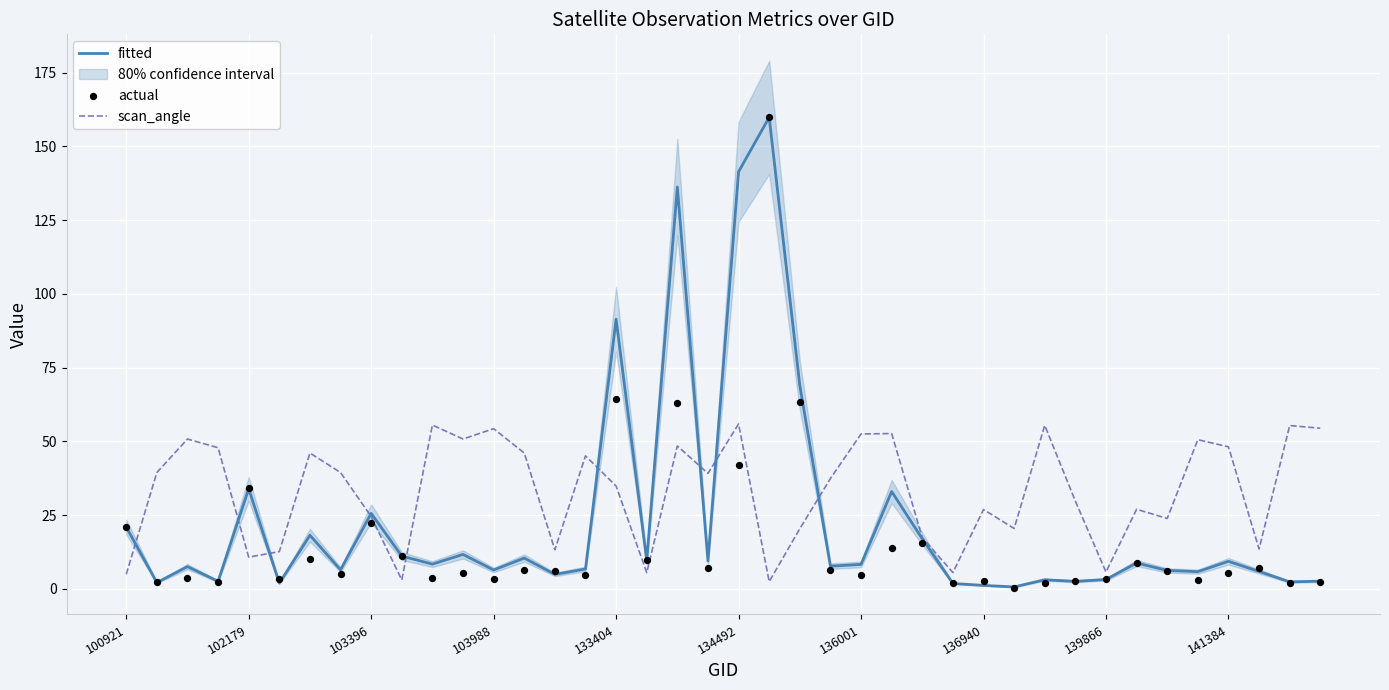

What are all the series names shown in the legend?

fitted, scan_angle, actual